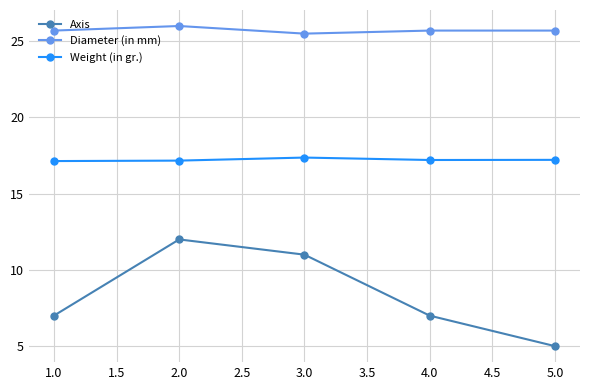

Is it true that Axis equals 11.0 at 3.0?

True